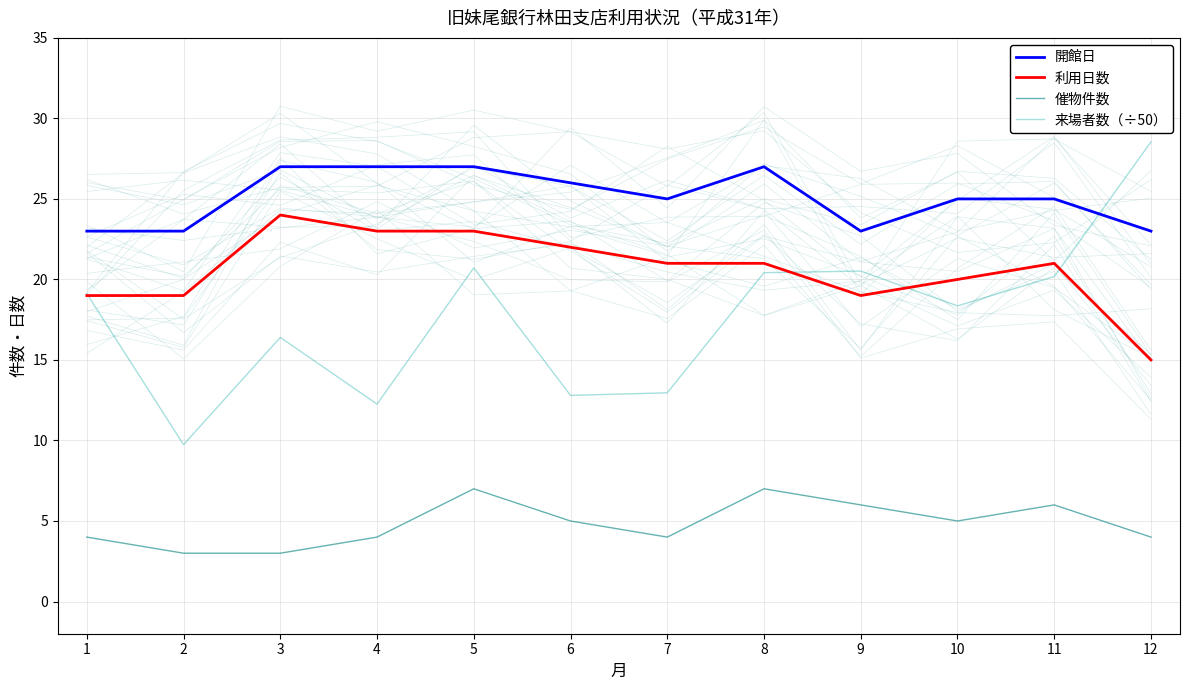

True or false: 開館日 and 利用日数 intersect in this chart.

False